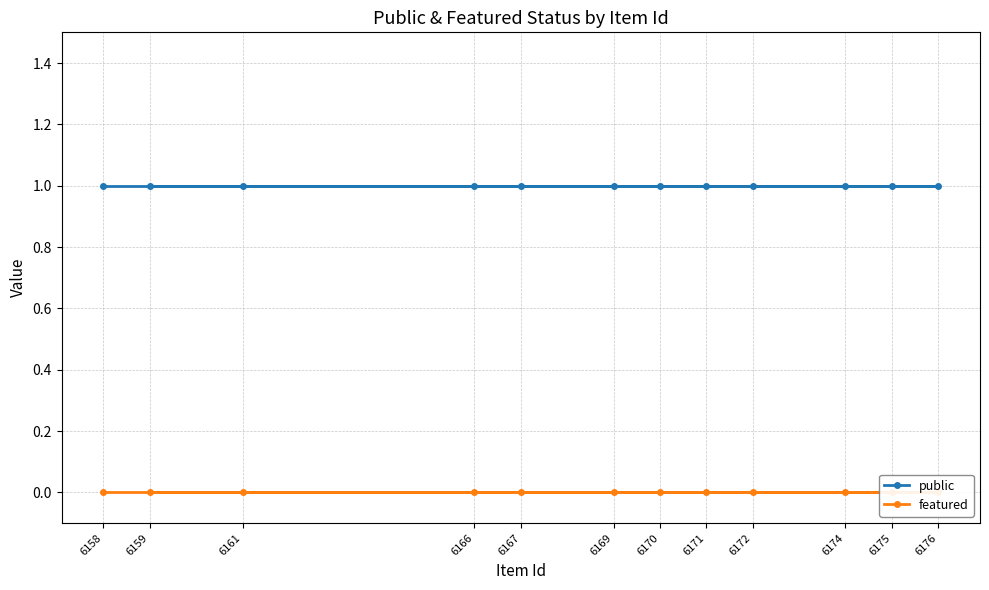

Rank the series by their average value, from lowest to highest.

featured, public